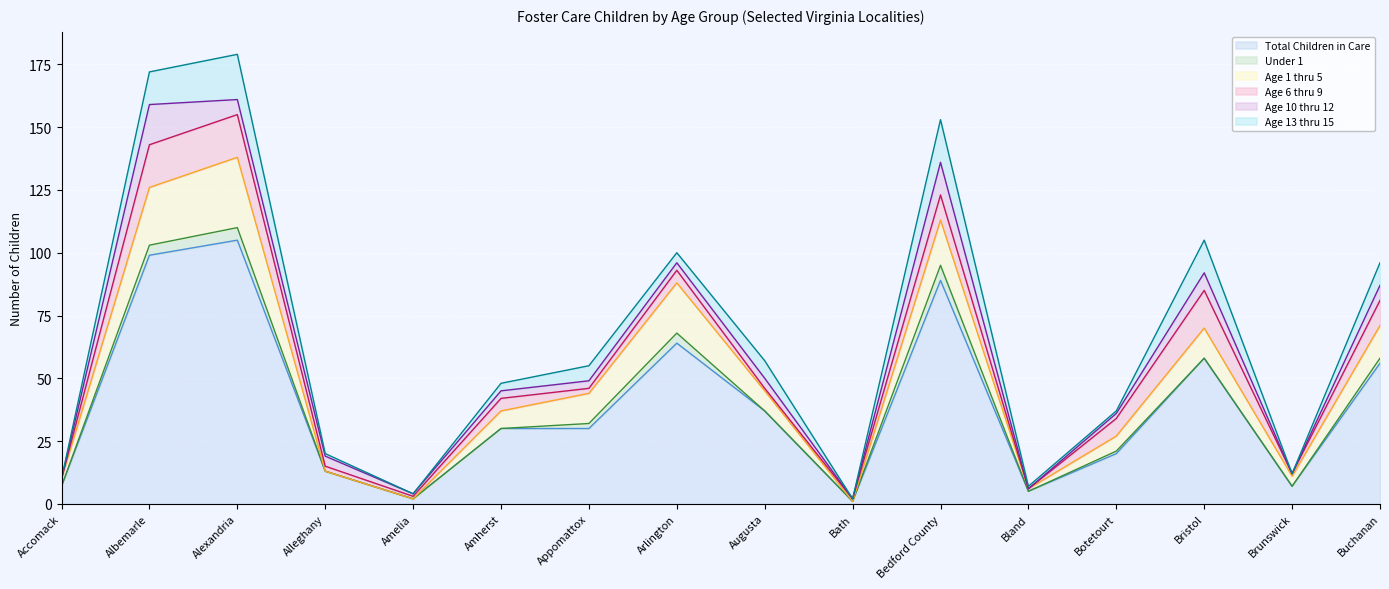

Reading right to left, transcribe all the data shown in this chart.

Total Children in Care: Buchanan=56	Brunswick=7	Bristol=58	Botetourt=20	Bland=5	Bedford County=89	Bath=1	Augusta=37	Arlington=64	Appomattox=30	Amherst=30	Amelia=2	Alleghany=13	Alexandria=105	Albemarle=99	Accomack=7
Under 1: Buchanan=2	Brunswick=0	Bristol=0	Botetourt=1	Bland=0	Bedford County=6	Bath=0	Augusta=0	Arlington=4	Appomattox=2	Amherst=0	Amelia=0	Alleghany=0	Alexandria=5	Albemarle=4	Accomack=0
Age 1 thru 5: Buchanan=13	Brunswick=4	Bristol=12	Botetourt=6	Bland=1	Bedford County=18	Bath=0	Augusta=8	Arlington=20	Appomattox=12	Amherst=7	Amelia=0	Alleghany=0	Alexandria=28	Albemarle=23	Accomack=3
Age 6 thru 9: Buchanan=10	Brunswick=1	Bristol=15	Botetourt=7	Bland=0	Bedford County=10	Bath=1	Augusta=1	Arlington=5	Appomattox=2	Amherst=5	Amelia=1	Alleghany=2	Alexandria=17	Albemarle=17	Accomack=0
Age 10 thru 12: Buchanan=6	Brunswick=0	Bristol=7	Botetourt=2	Bland=0	Bedford County=13	Bath=0	Augusta=4	Arlington=3	Appomattox=3	Amherst=3	Amelia=1	Alleghany=4	Alexandria=6	Albemarle=16	Accomack=0
Age 13 thru 15: Buchanan=9	Brunswick=0	Bristol=13	Botetourt=1	Bland=1	Bedford County=17	Bath=0	Augusta=7	Arlington=4	Appomattox=6	Amherst=3	Amelia=0	Alleghany=1	Alexandria=18	Albemarle=13	Accomack=0